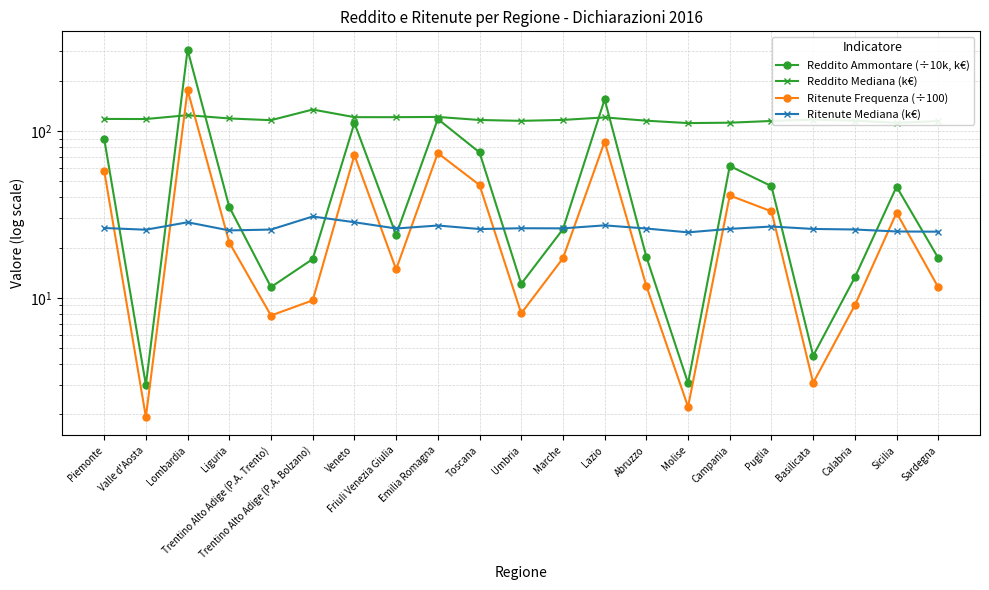

What position from the right is Basilicata?

4